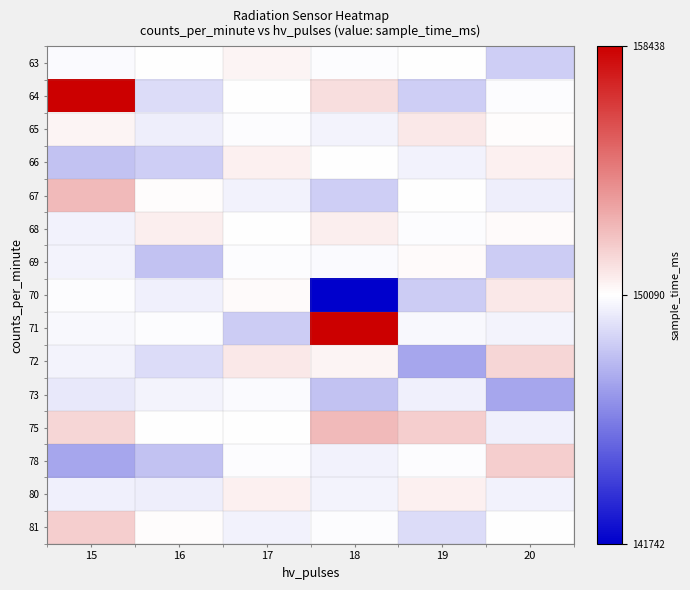

At how many categories does at least one series exceed 143526?

6